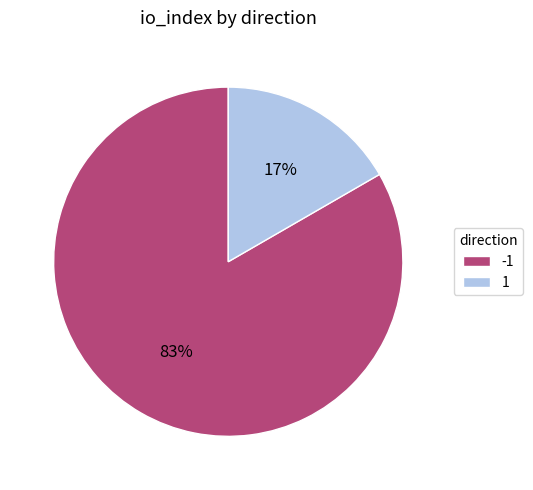

Rank the categories by value from lowest to highest.

1, -1